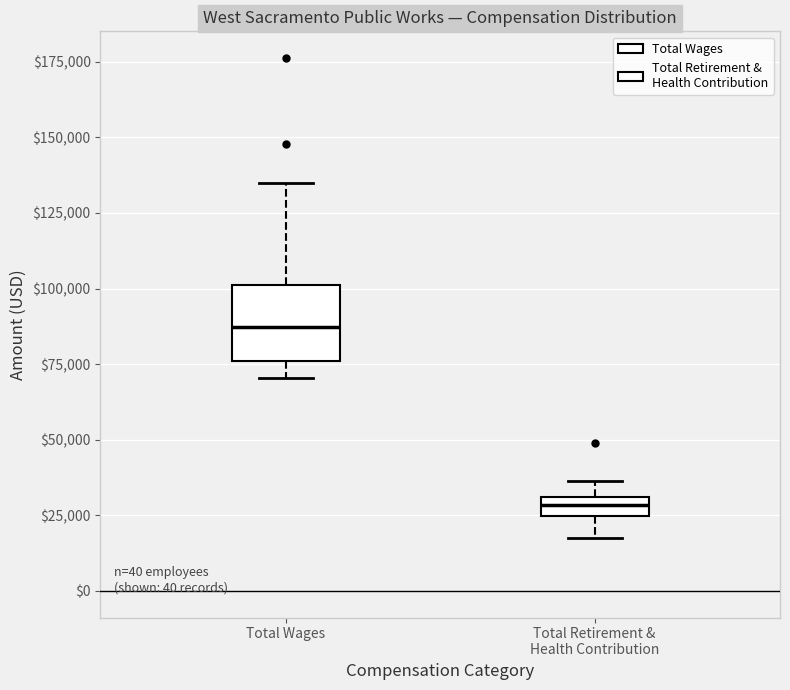

Comparing the boxes themselves (not the whiskers), which one is the tallest?

Total Wages